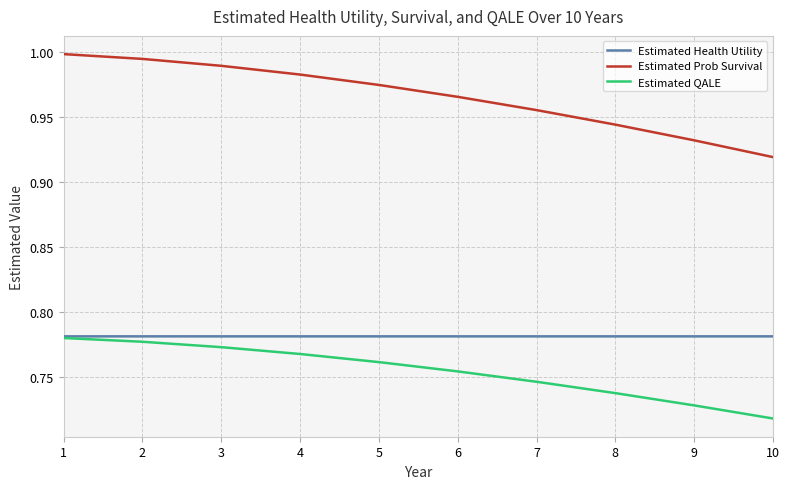

At which label is Estimated QALE closest to 0?

10